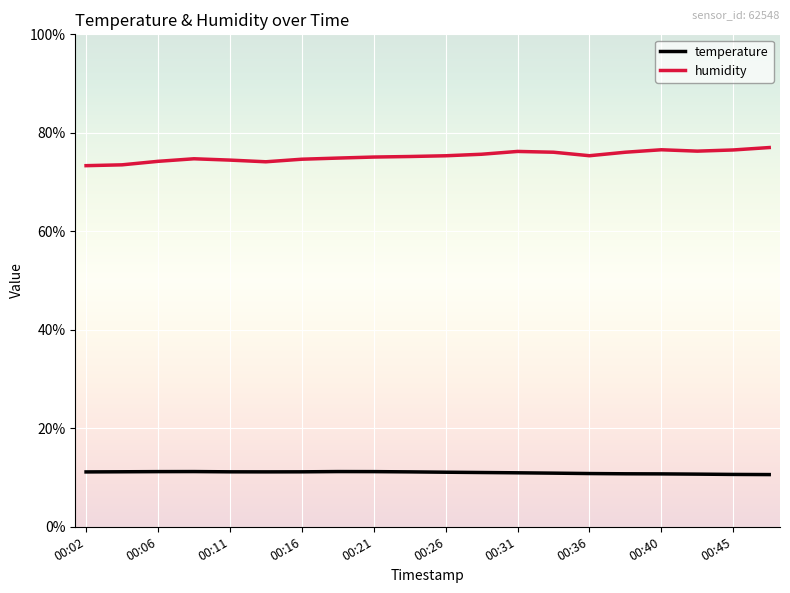

What is the greatest value displayed?

77.0